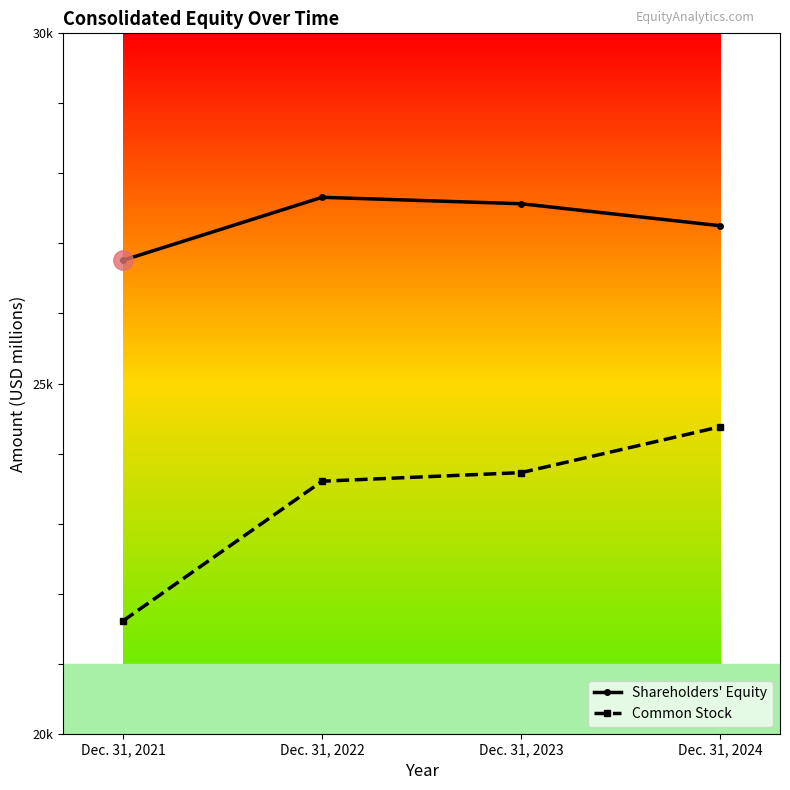

List the series in order of their peak value, lowest first.

Common Stock, Shareholders' Equity